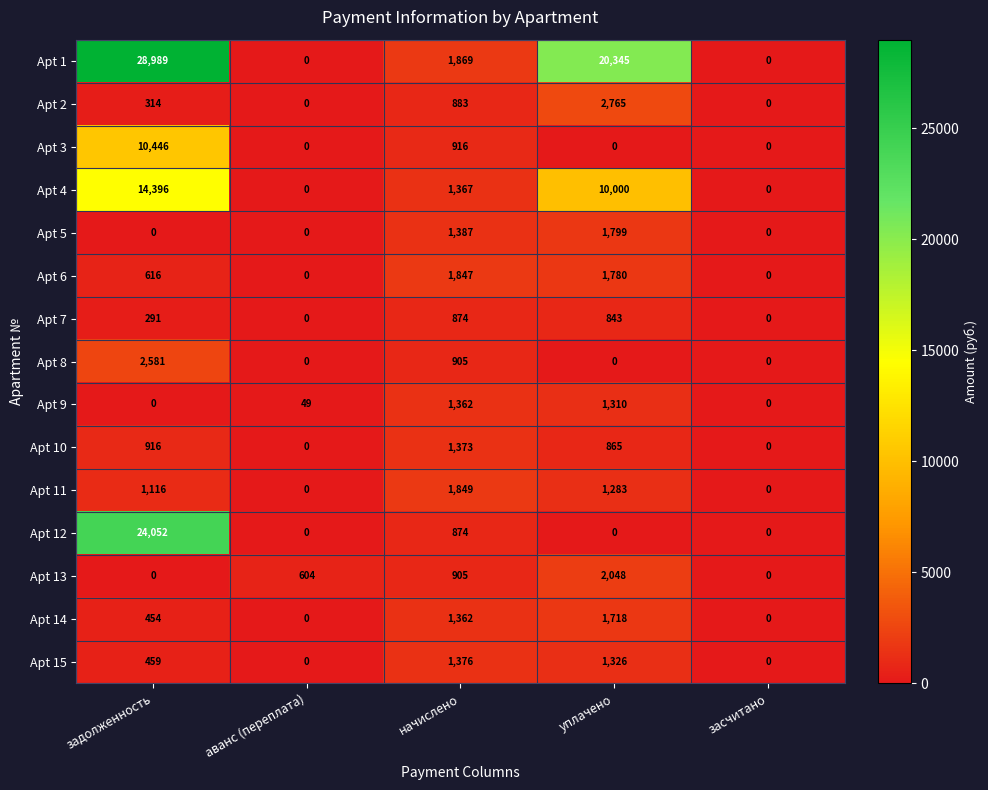

The value of Apt 6 at уплачено is 1780. True or false?

True